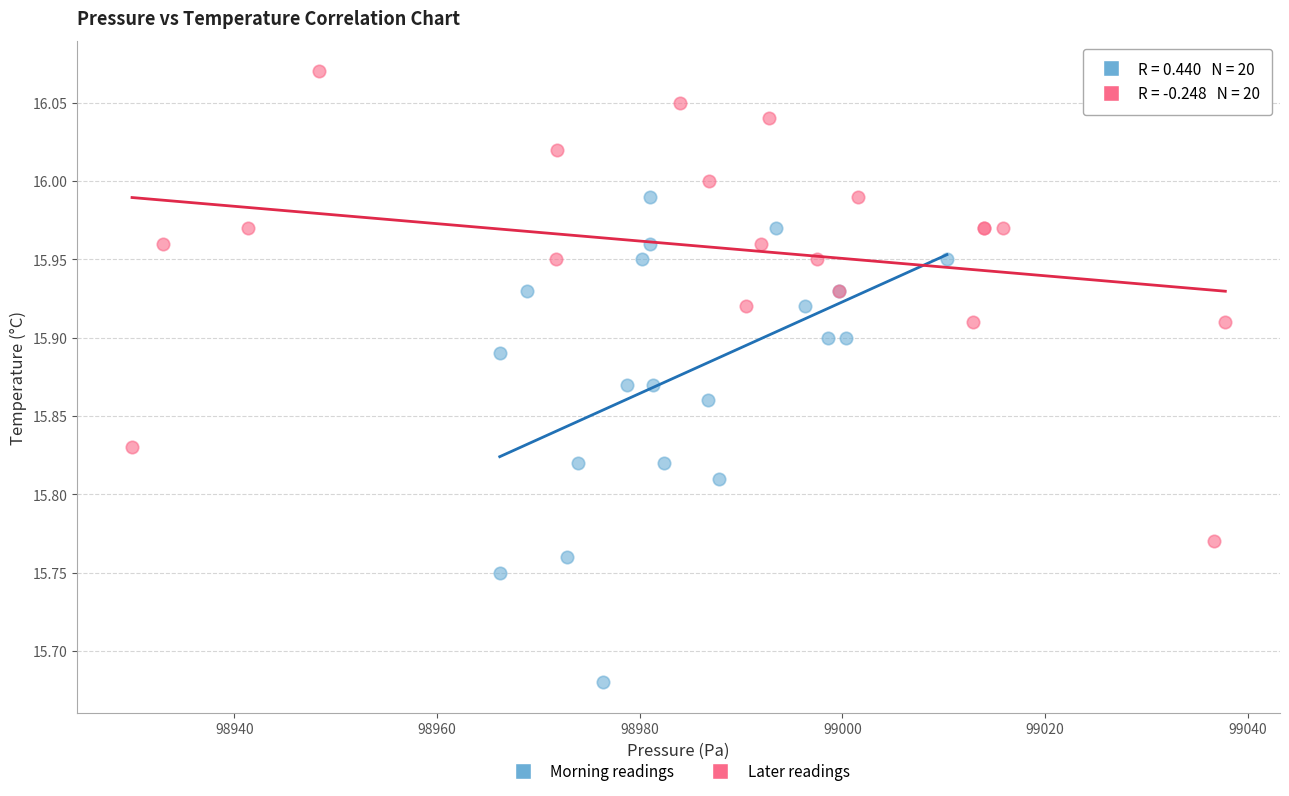

What are all the series names shown in the legend?

Morning readings, Later readings